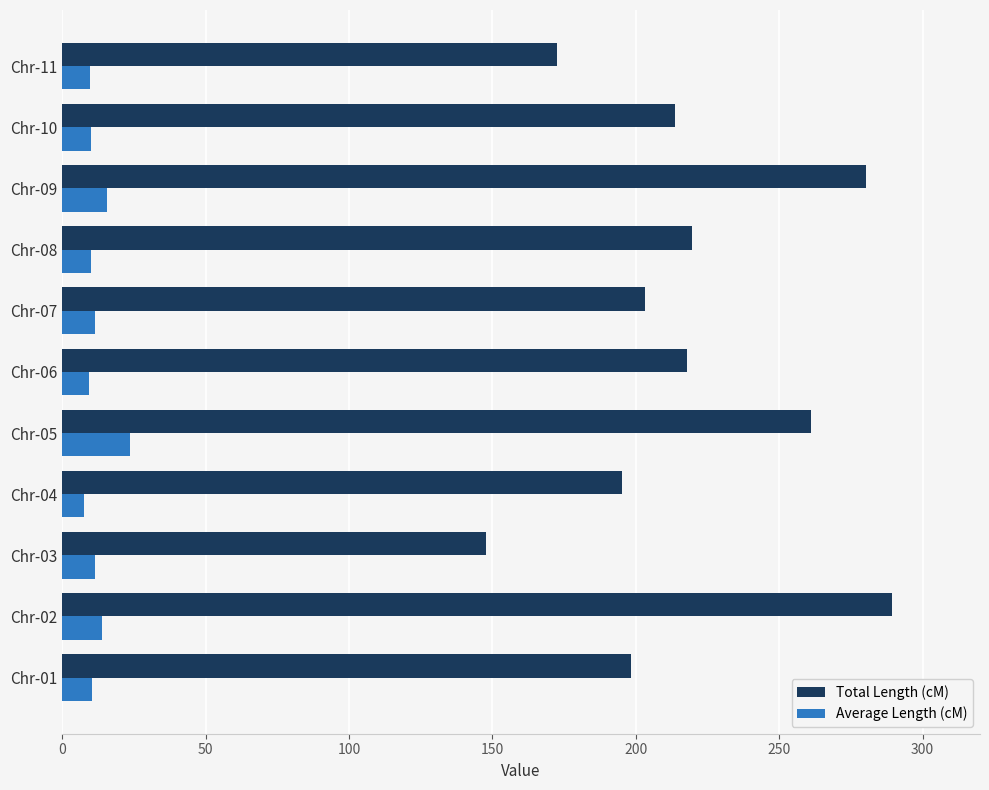

List the series in order of their peak value, highest first.

Total Length (cM), Average Length (cM)